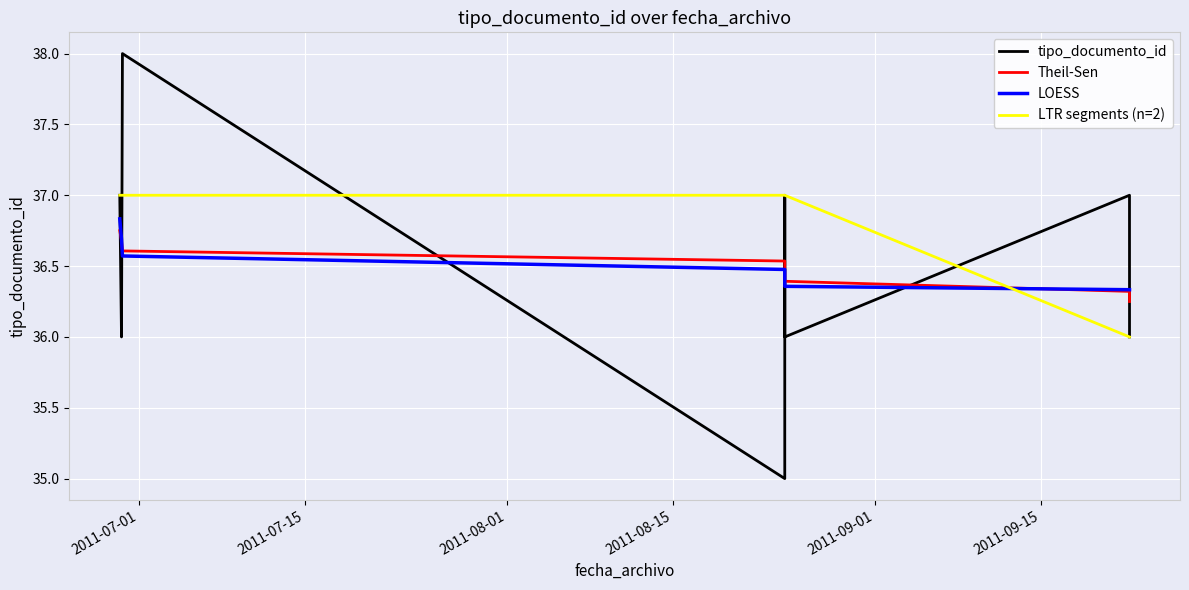

Reading right to left, what are all the values shown in this chart?

36	37	36	37	35	38	36	37